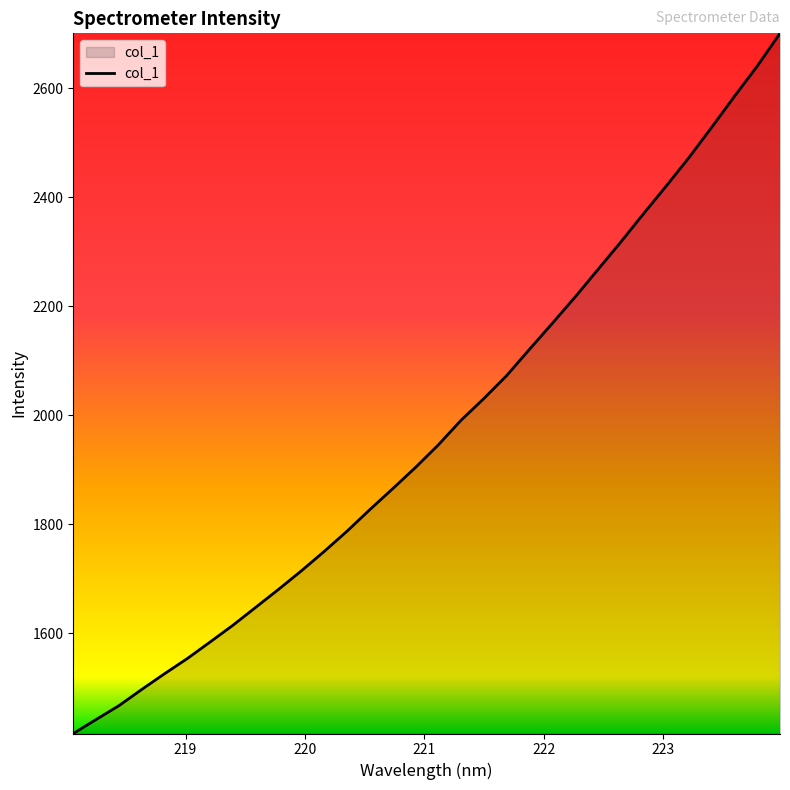

What is the minimum value shown in the chart?

1416.4